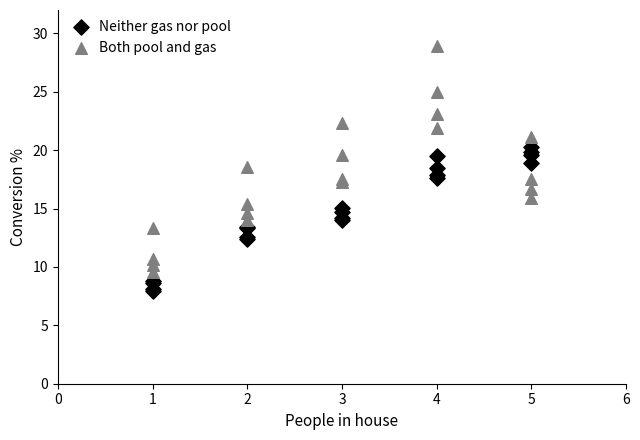

Which series reaches the minimum Y coordinate?

Neither gas nor pool